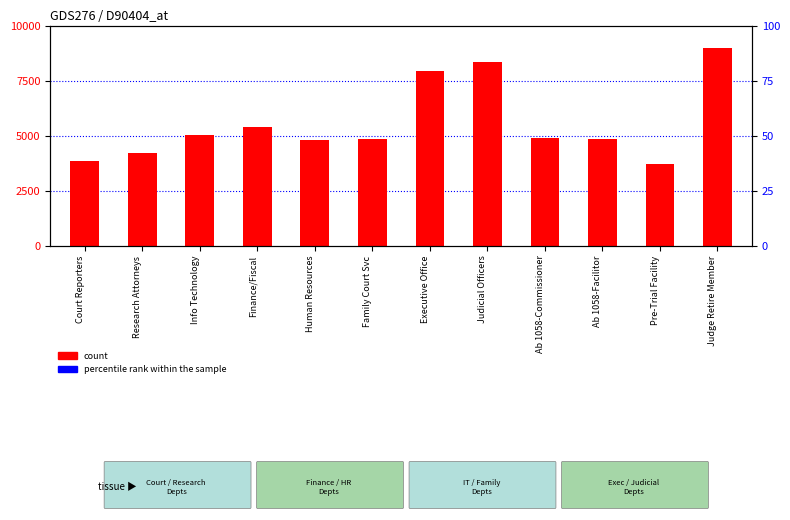

Which series has the largest Y range (max minus min)?

percentile rank within the sample